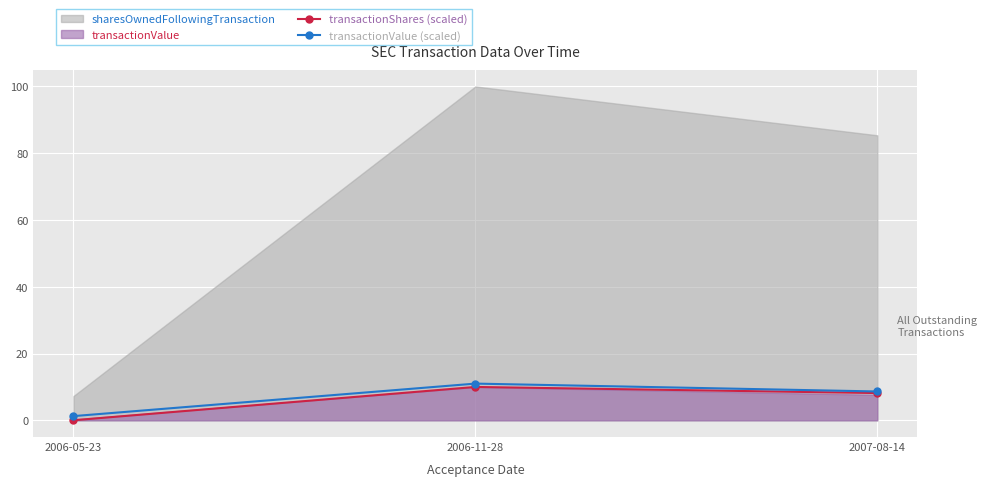

Between 2006-11-28 and 2007-08-14, which series saw the biggest shift?

transactionValue (scaled)